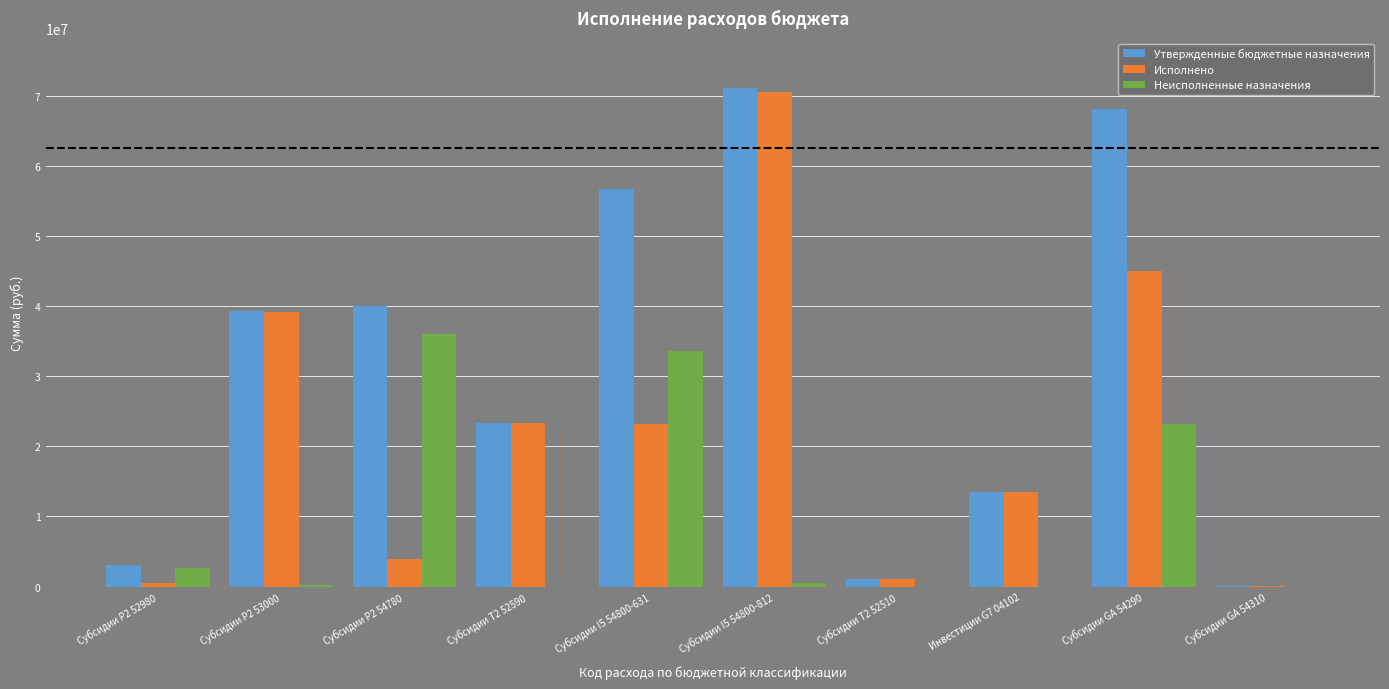

Where does the Исполнено series first go above 23158242?

Субсидии P2 53000